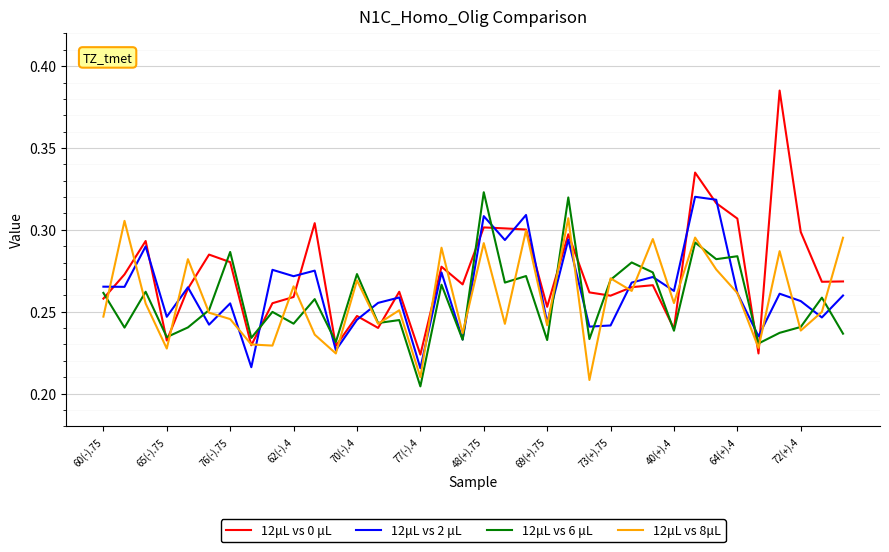

Which series has the largest range (max minus min)?

12μL vs 0 μL